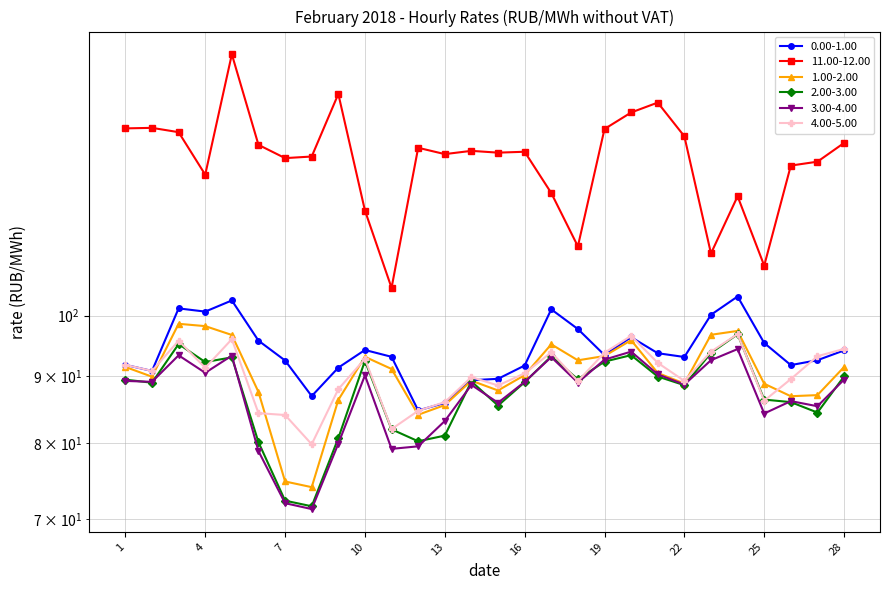

The value of 2.00-3.00 at 4 is 92.2. True or false?

True